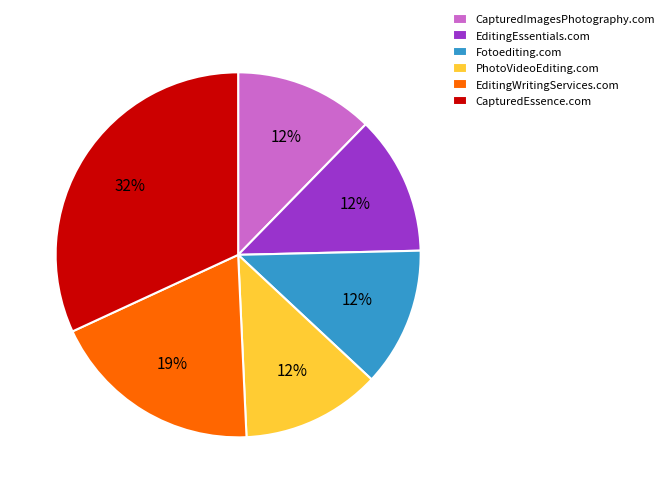

Count the number of slices in the pie.

6